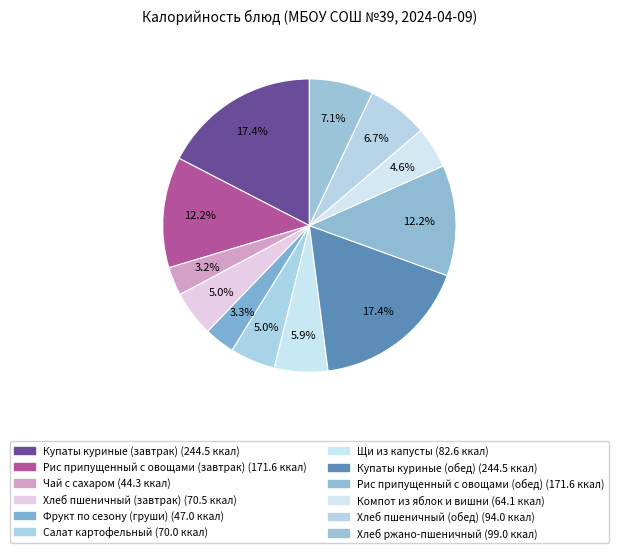

To the nearest percent, what portion does Хлеб пшеничный (обед) represent?

7%